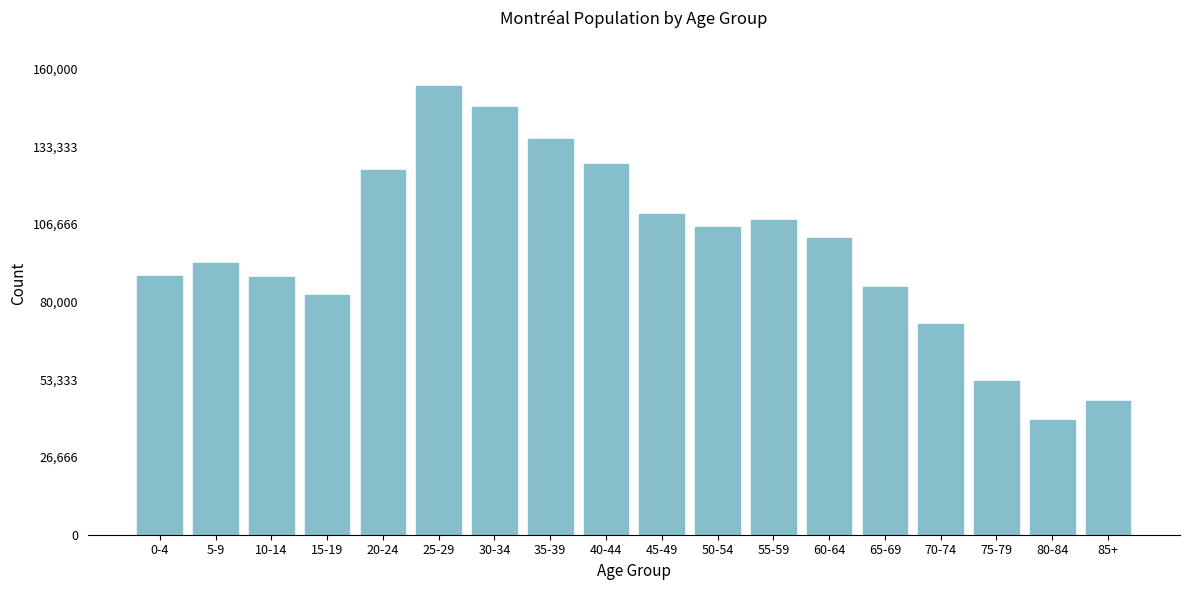

Approximately how many times larger is the value at 20-24 compared to 55-59?

1.2